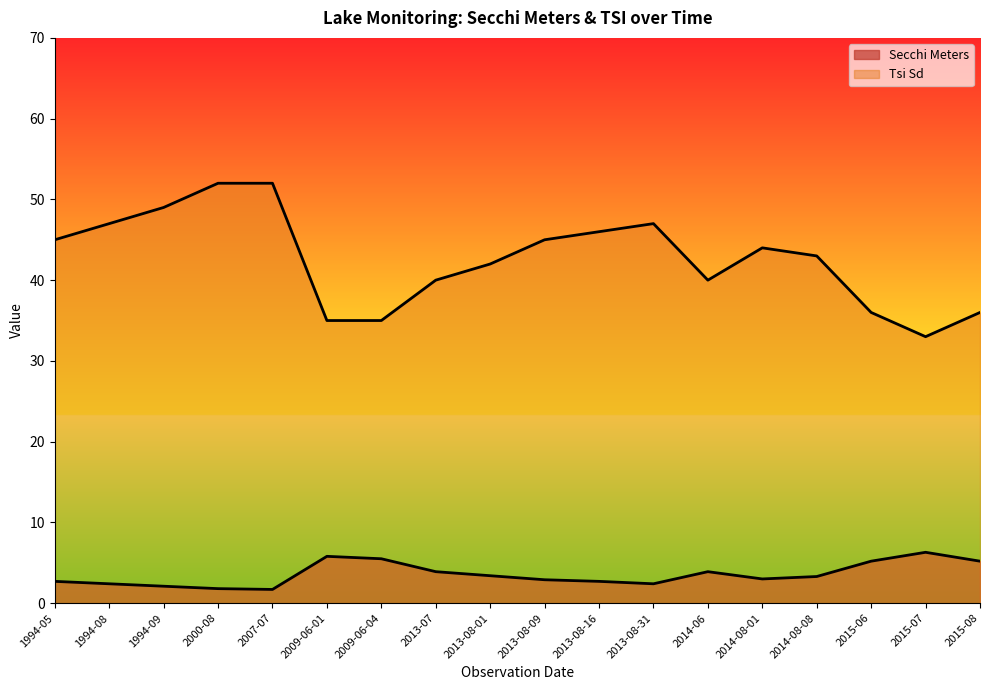

How many data points in Secchi Meters are above 3?

9